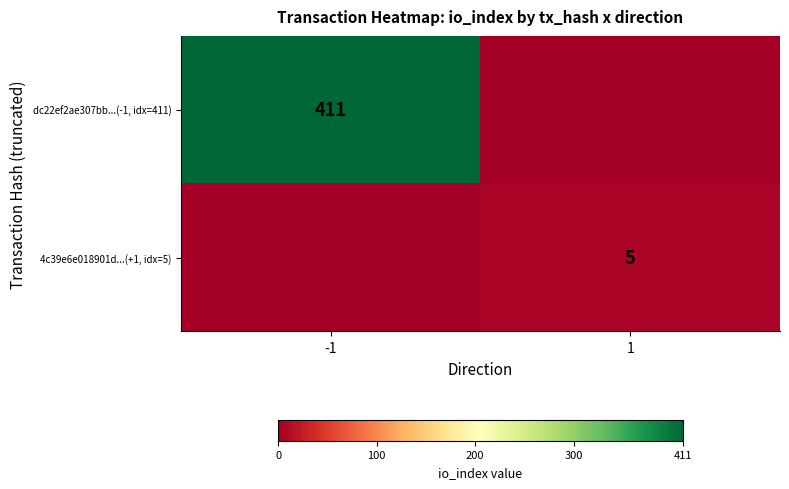

At which category is the sum across all series the highest?

-1